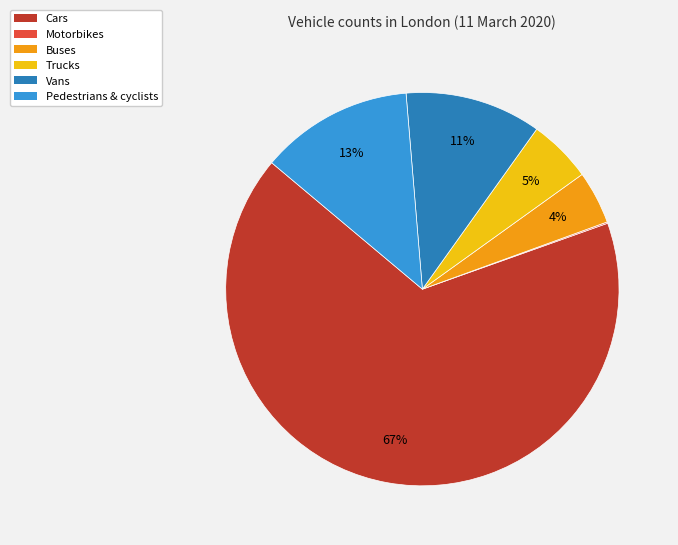

Is the sum of Pedestrians & cyclists and Vans greater than half?

No